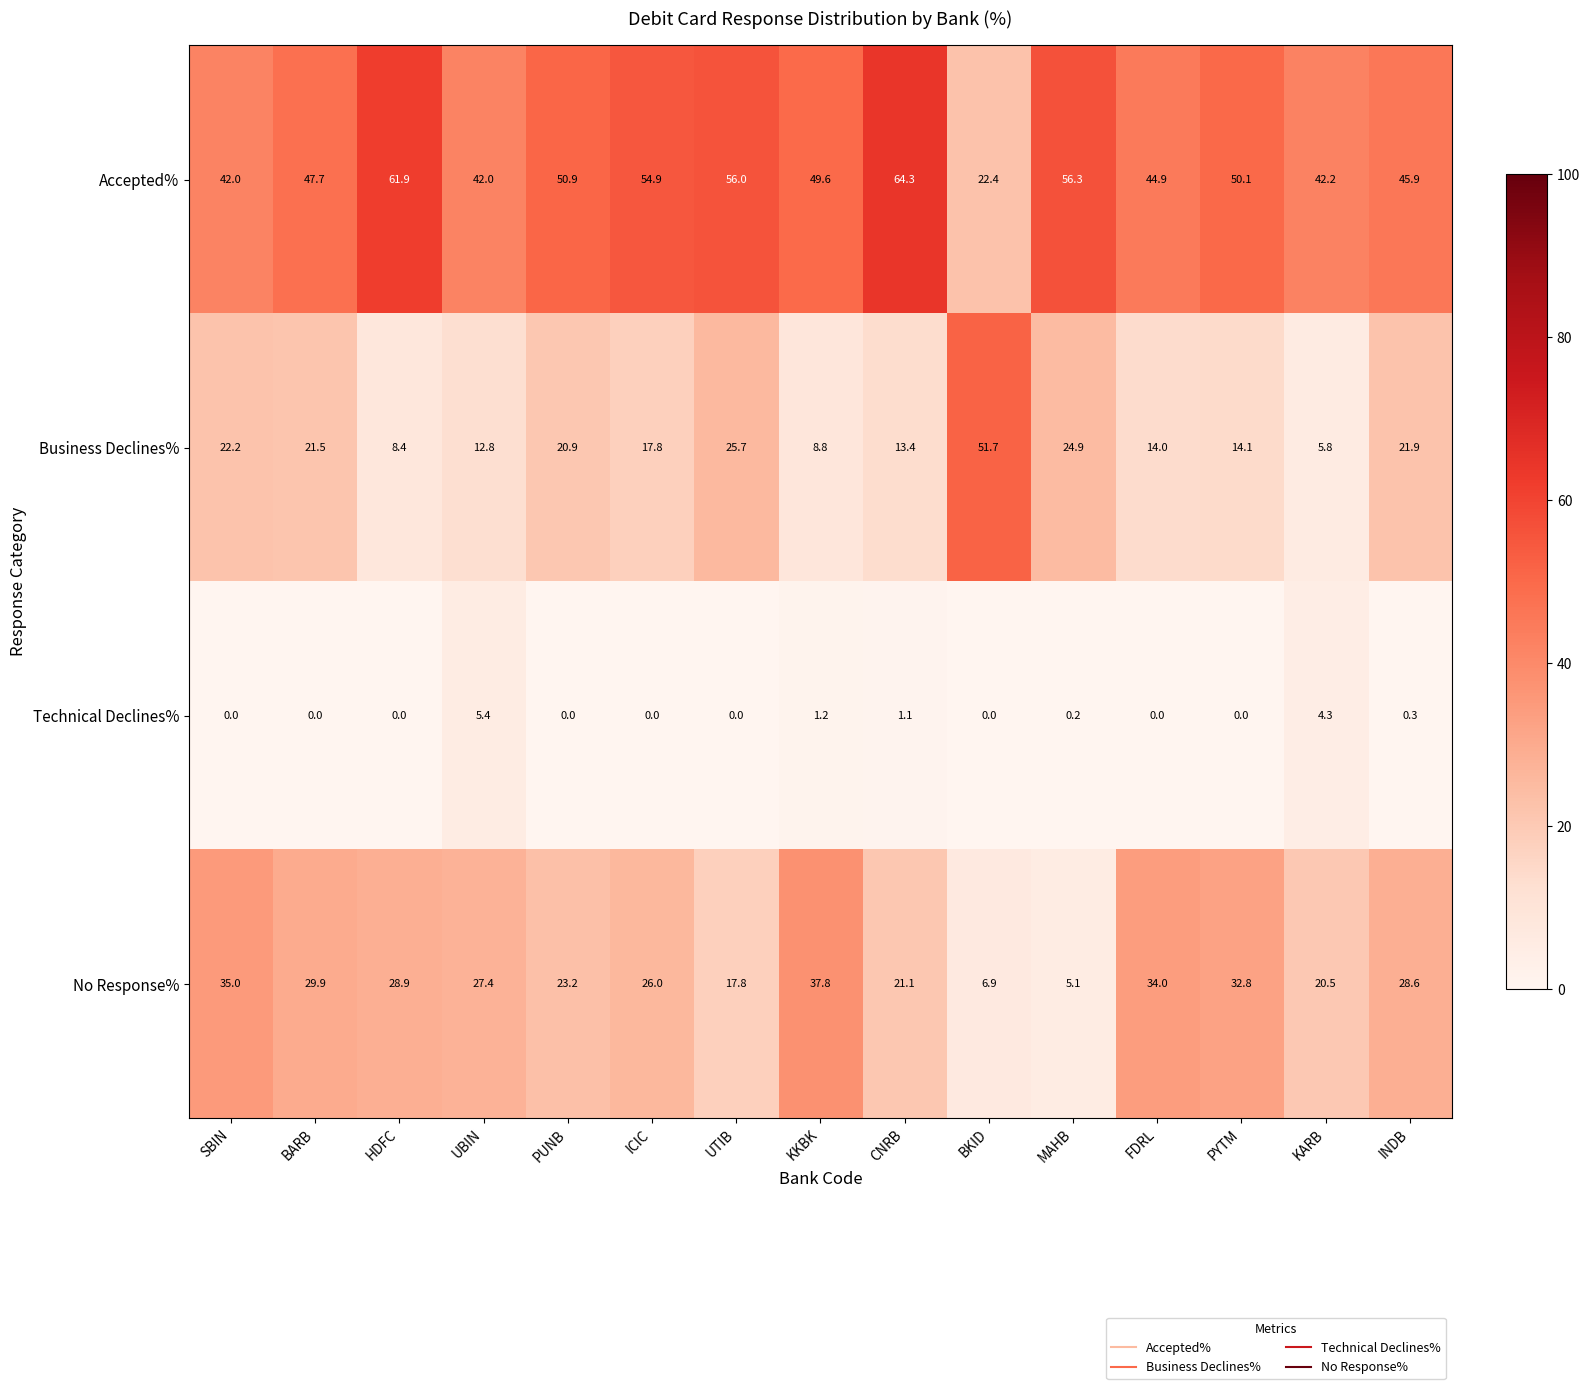

At which label does Accepted% reach its peak?

CNRB